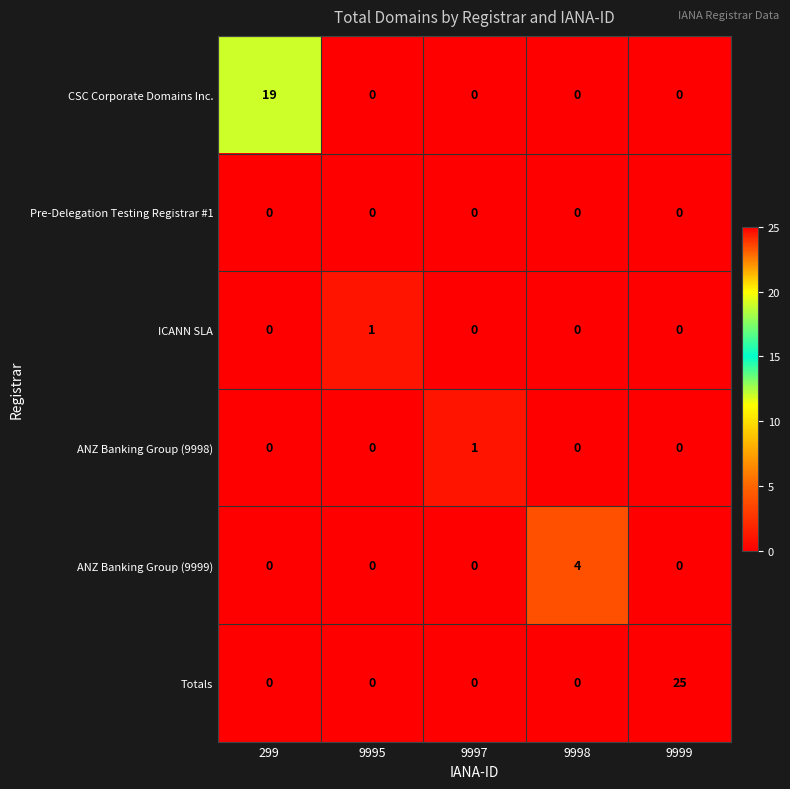

Which series has the widest spread of values?

Totals